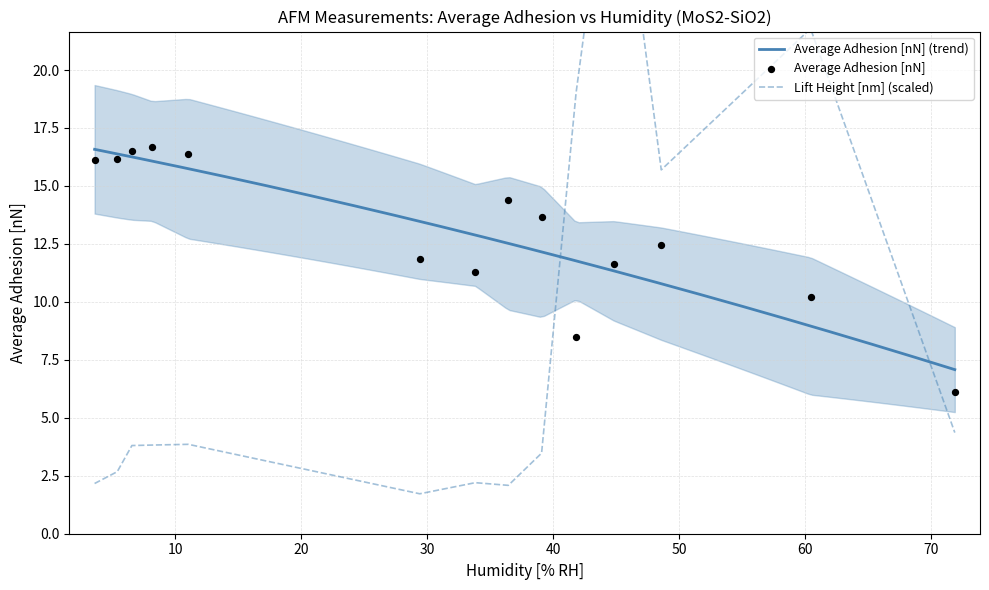

Which series contains the highest Y value?

Lift Height [nm]